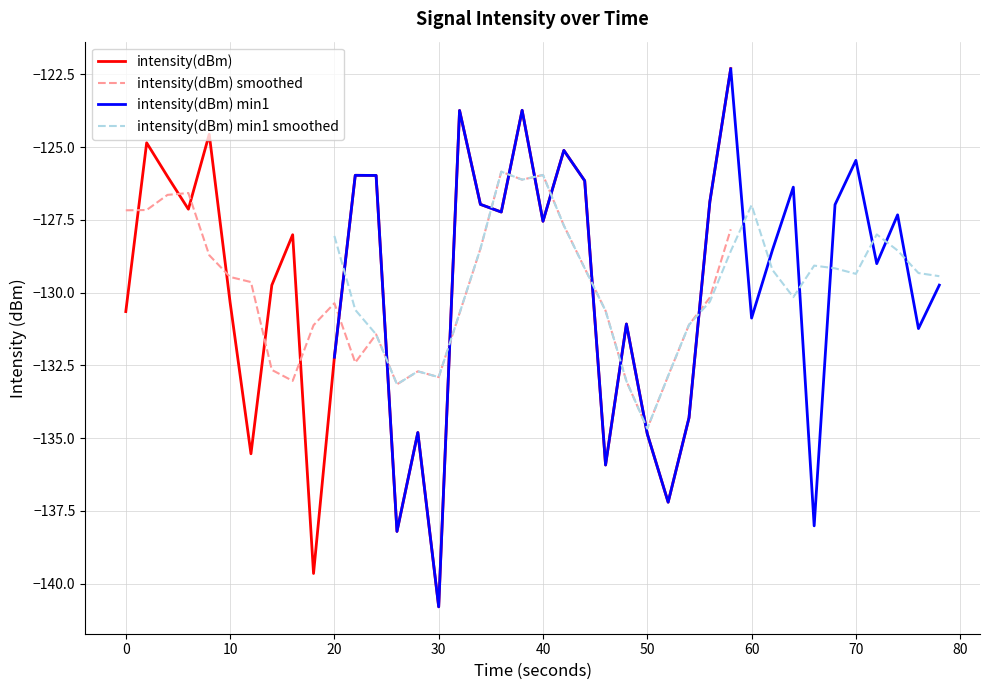

The intensity(dBm) smoothed series shows -213.8 at 50. True or false?

False